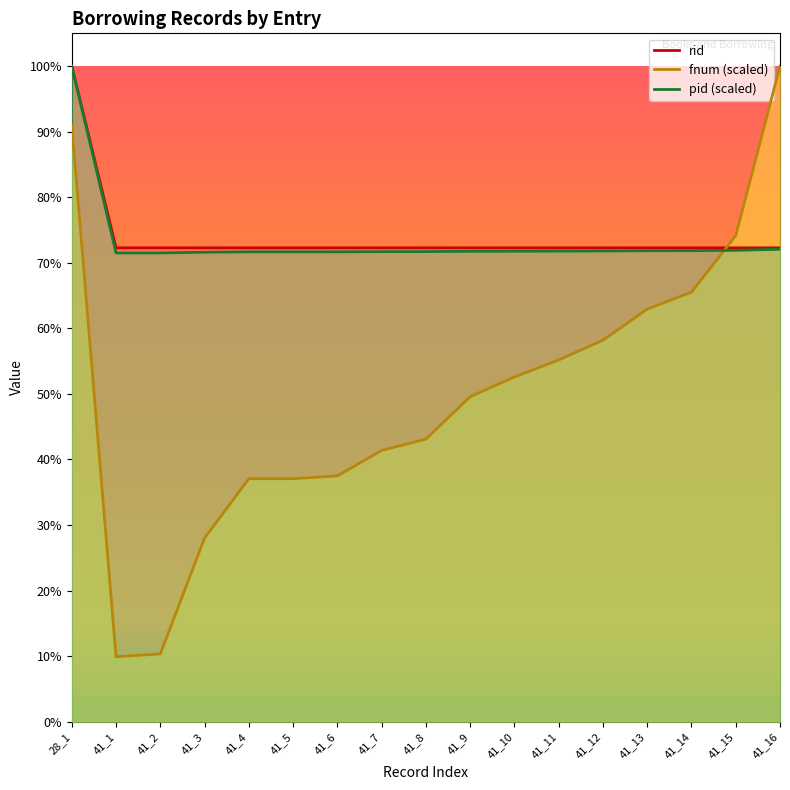

Which category has the lowest value in the rid series?

41_1